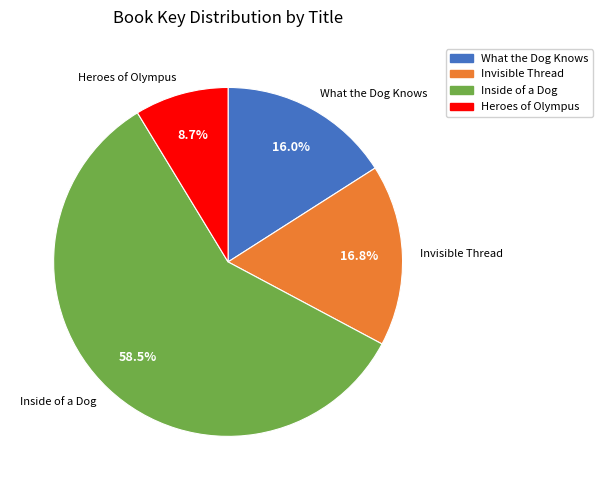

Between Inside of a Dog and Heroes of Olympus, which is larger?

Inside of a Dog